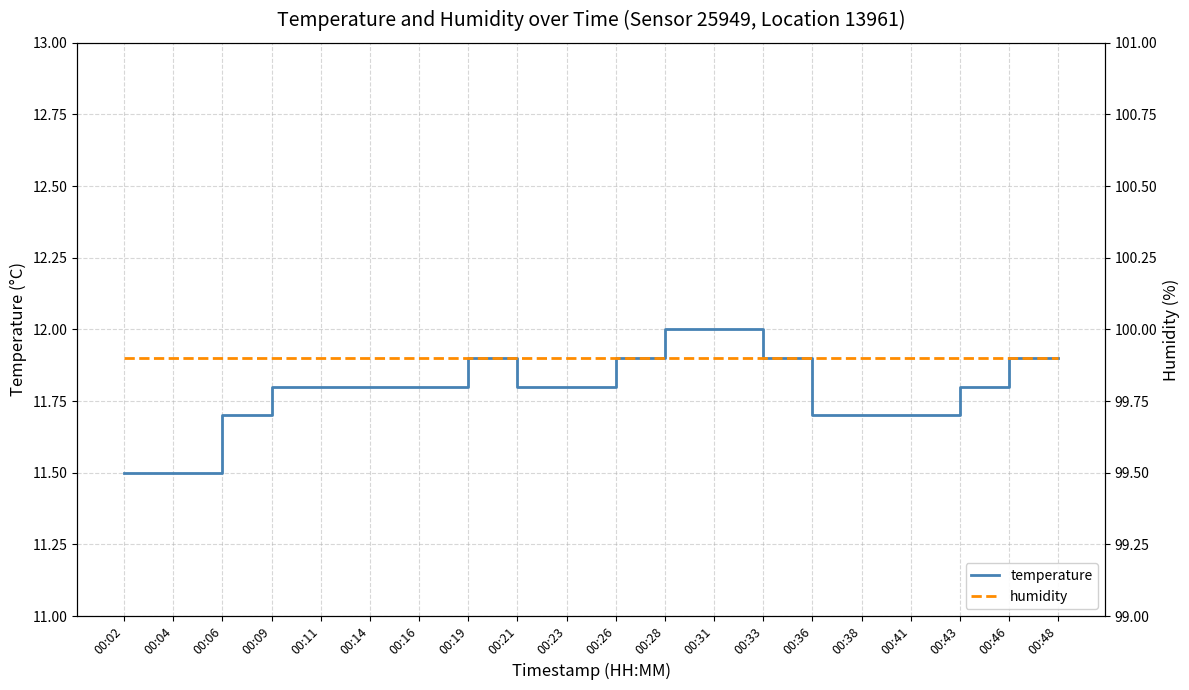

Which series changed the most between 00:26 and 00:28?

temperature